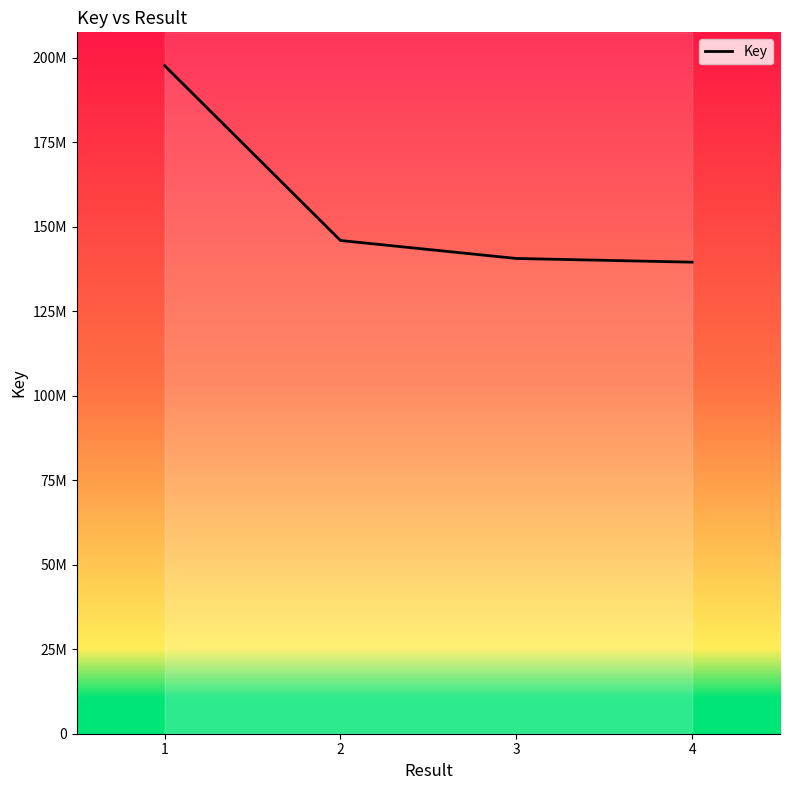

Read the value at 3, to the nearest 10.

140586130